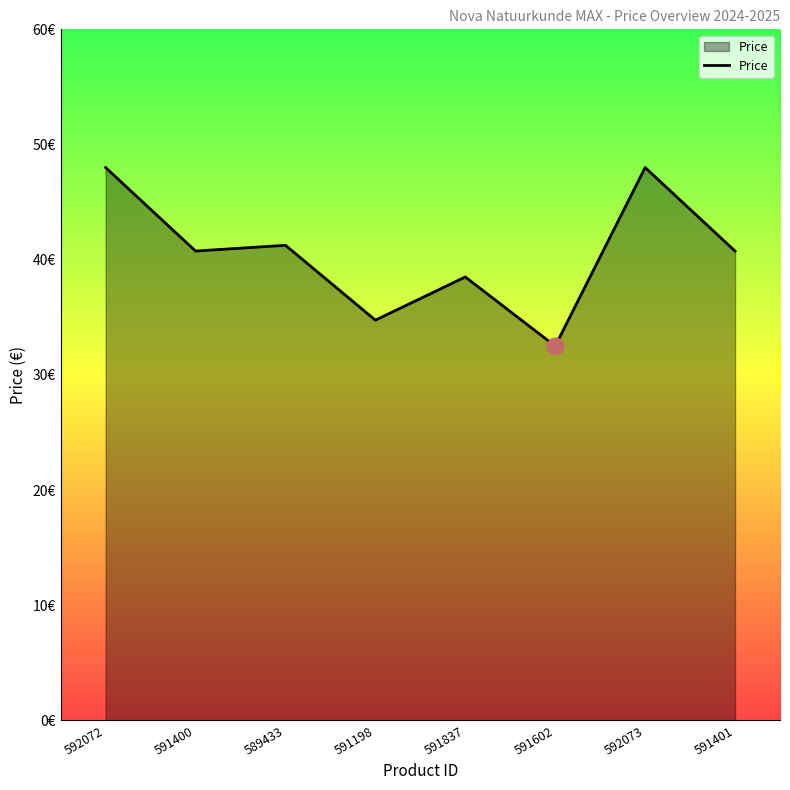

What is the greatest value displayed?

48.0